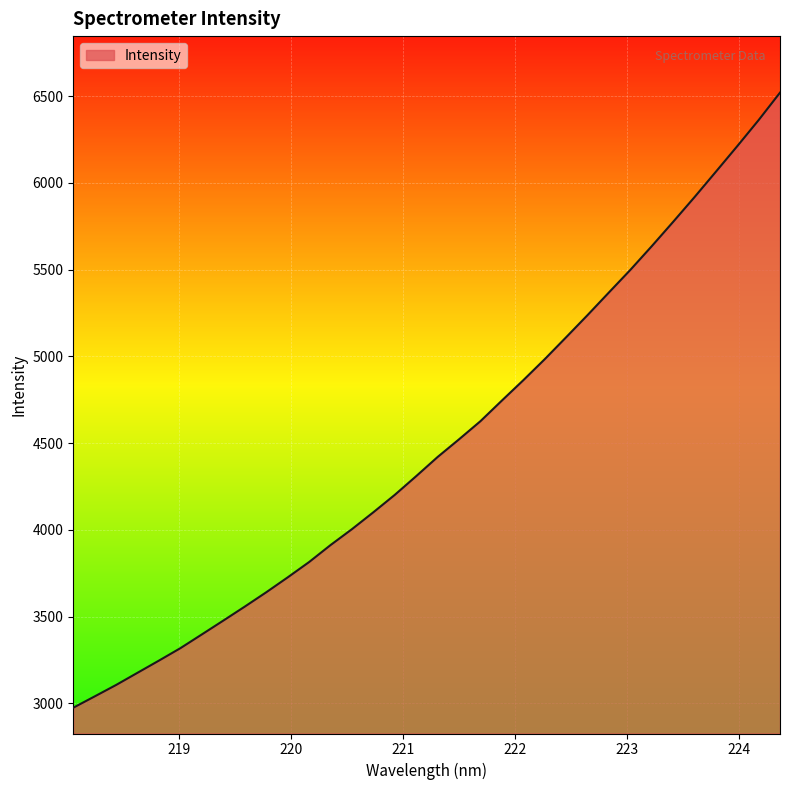

What is the maximum value shown in the chart?

6521.0